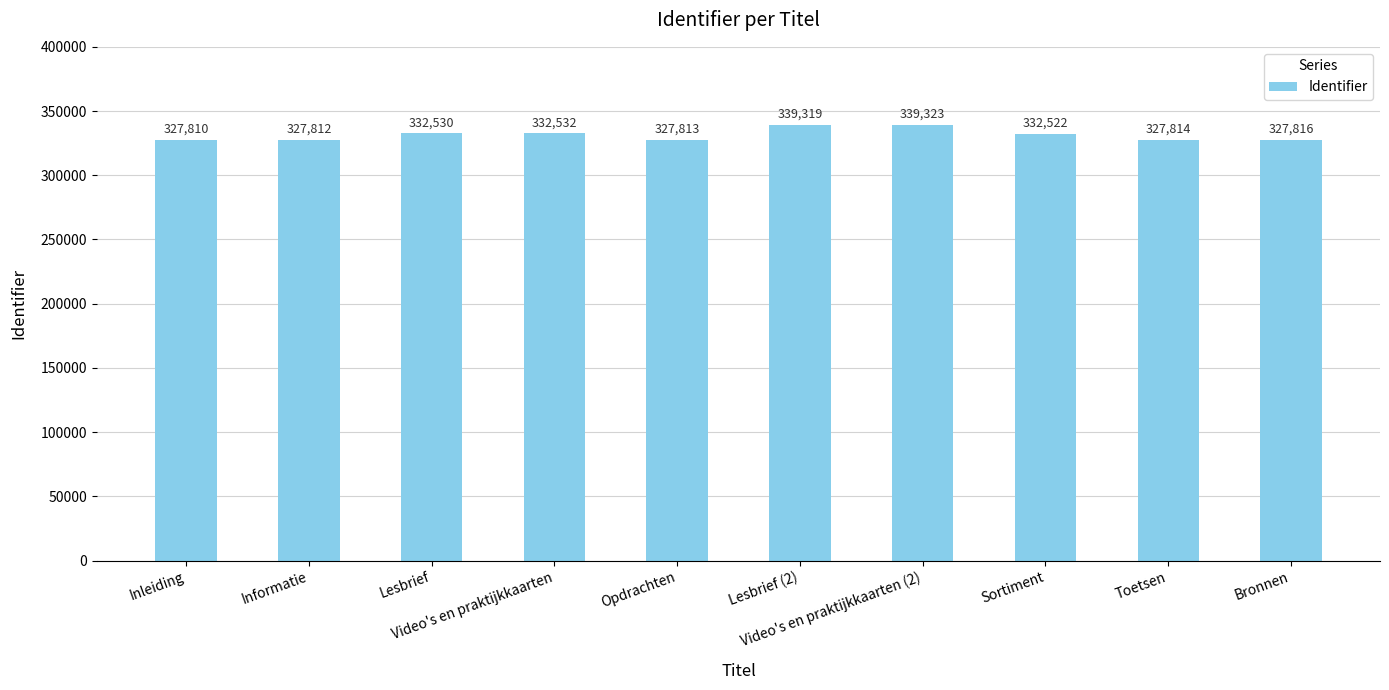

True or false: the data shows 482862 at Lesbrief (2).

False